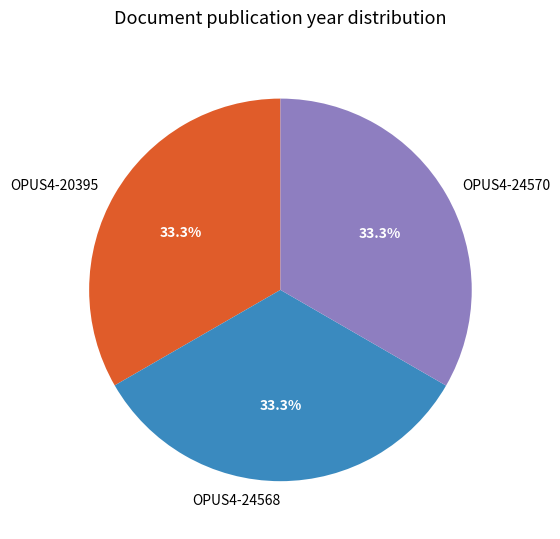

Does OPUS4-20395 represent more than half of the total?

No